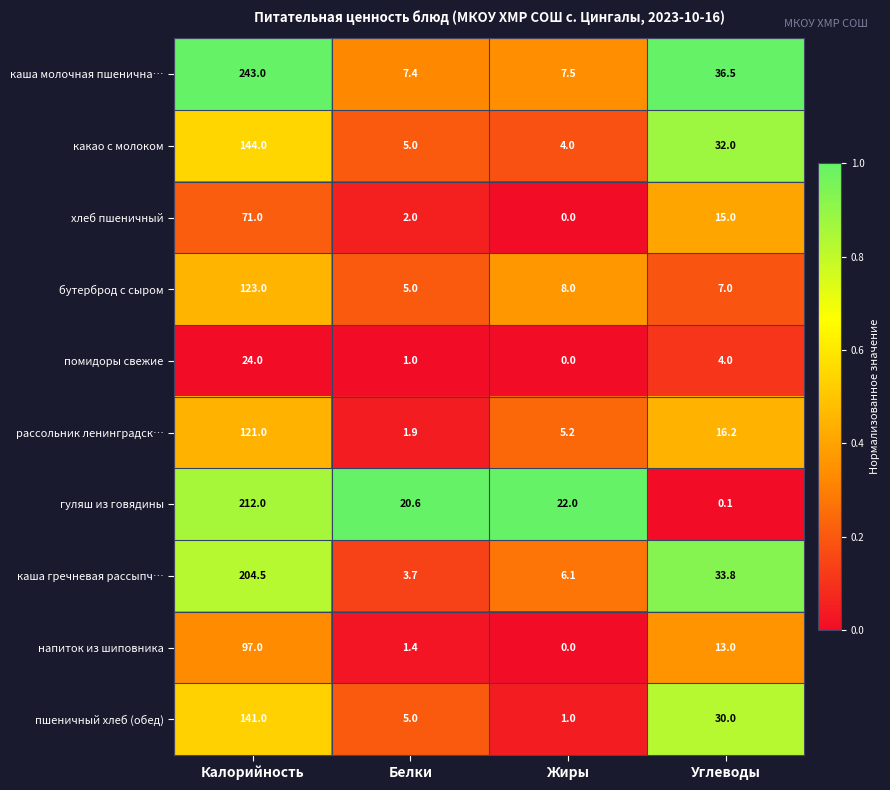

What is the total value across all series at Белки?

53.0